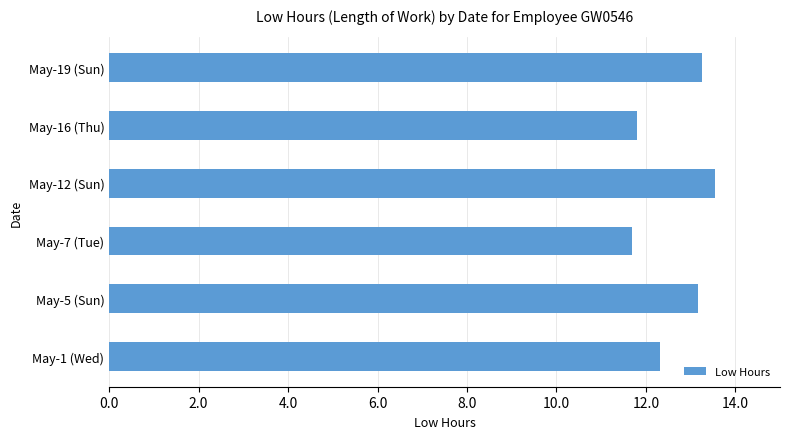

What is the smallest value displayed?

11.7